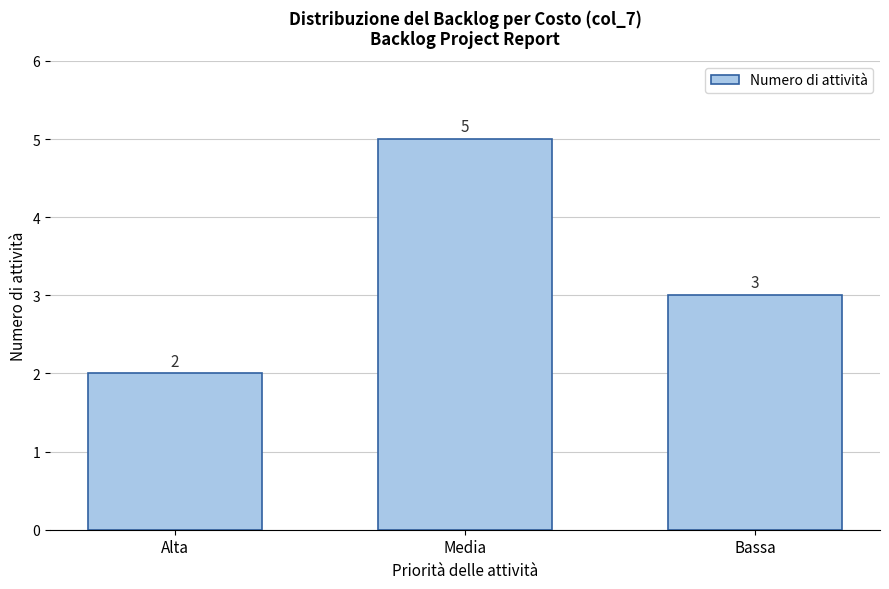

Reading right to left, what are all the values shown in this chart?

Bassa=3	Media=5	Alta=2